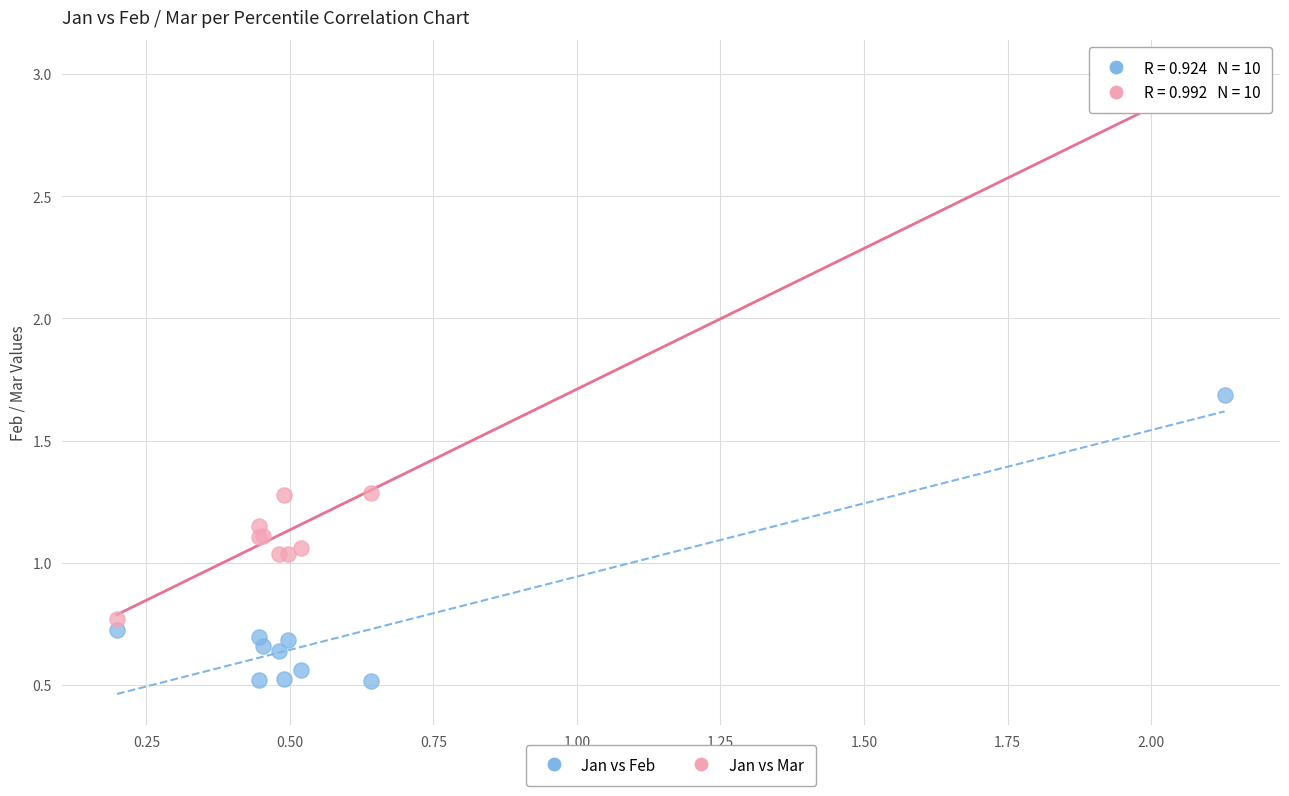

What are all the series names shown in the legend?

Jan vs Feb, Jan vs Mar